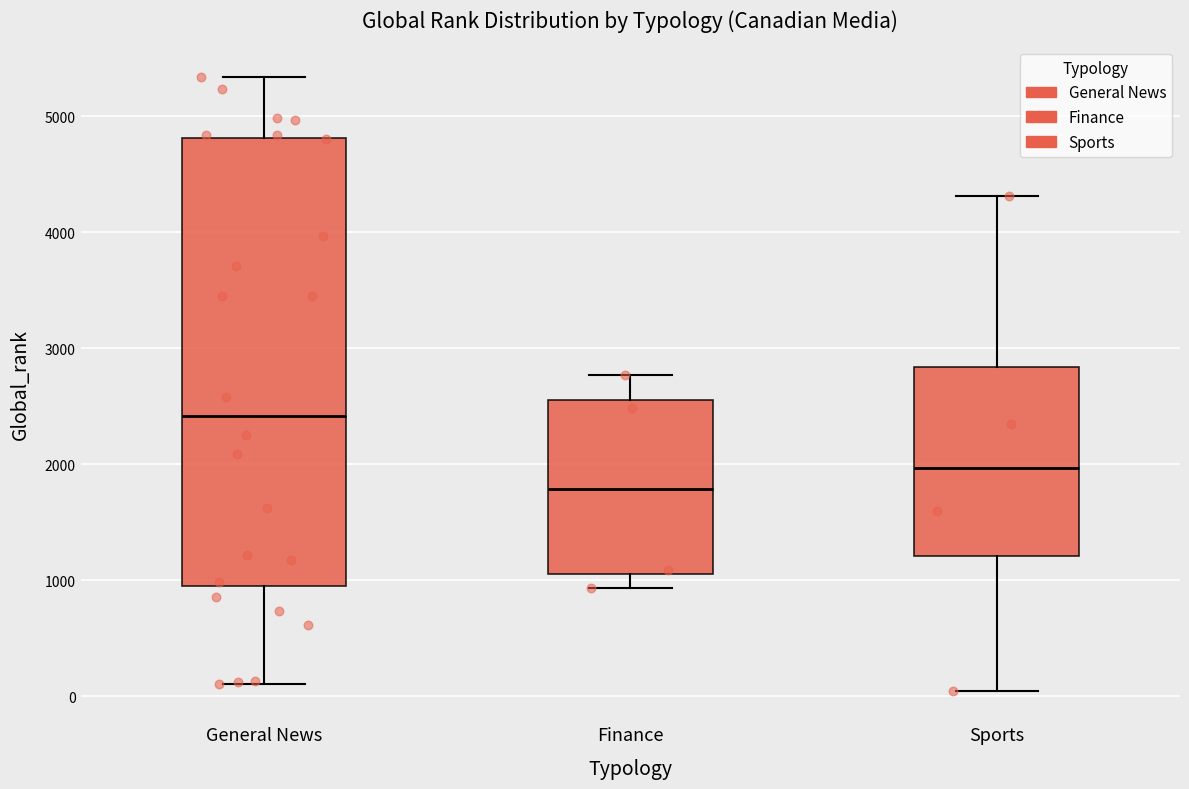

Where is the lower edge of the box for Sports on the y-axis? The values are not printed on the chart, so give them approximately, as read against the axis.

1200